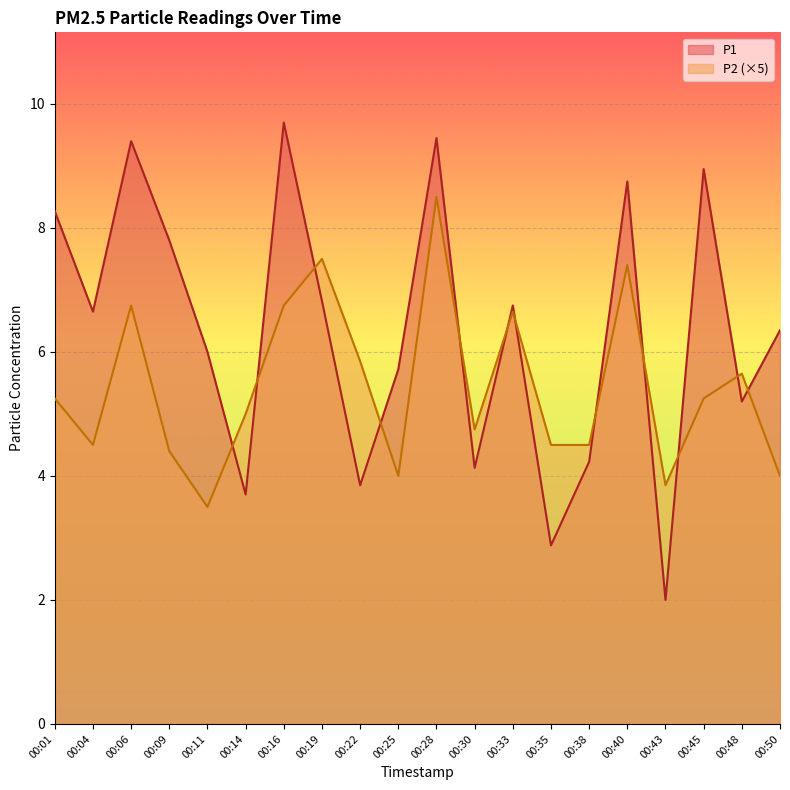

At which category does the chart reach its minimum across all series?

00:43